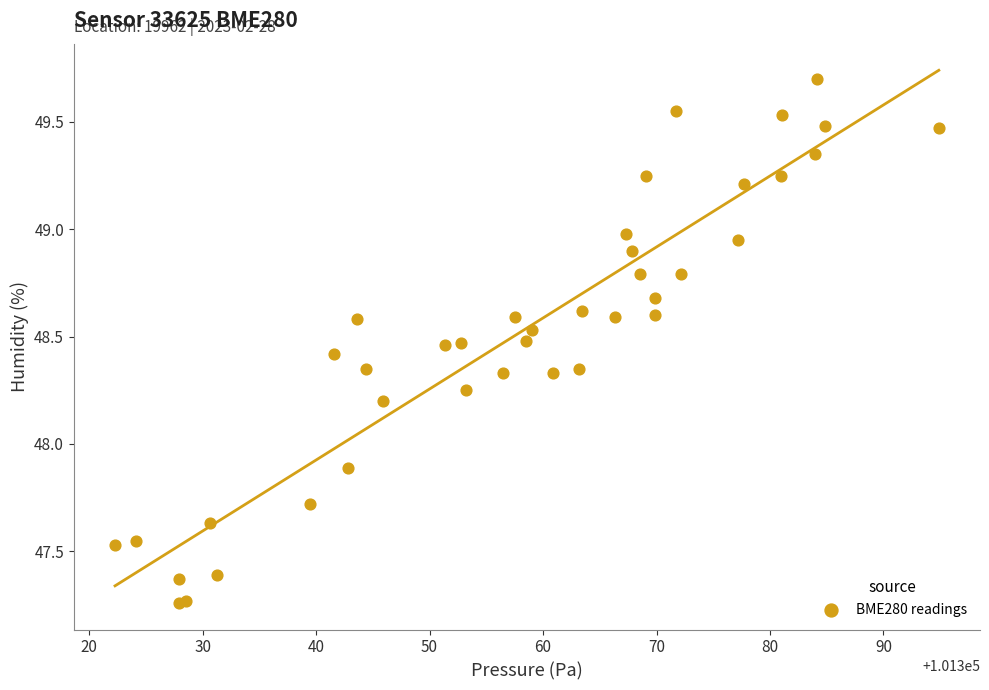

What Y value in the scatter plot is closest to 48?

47.9